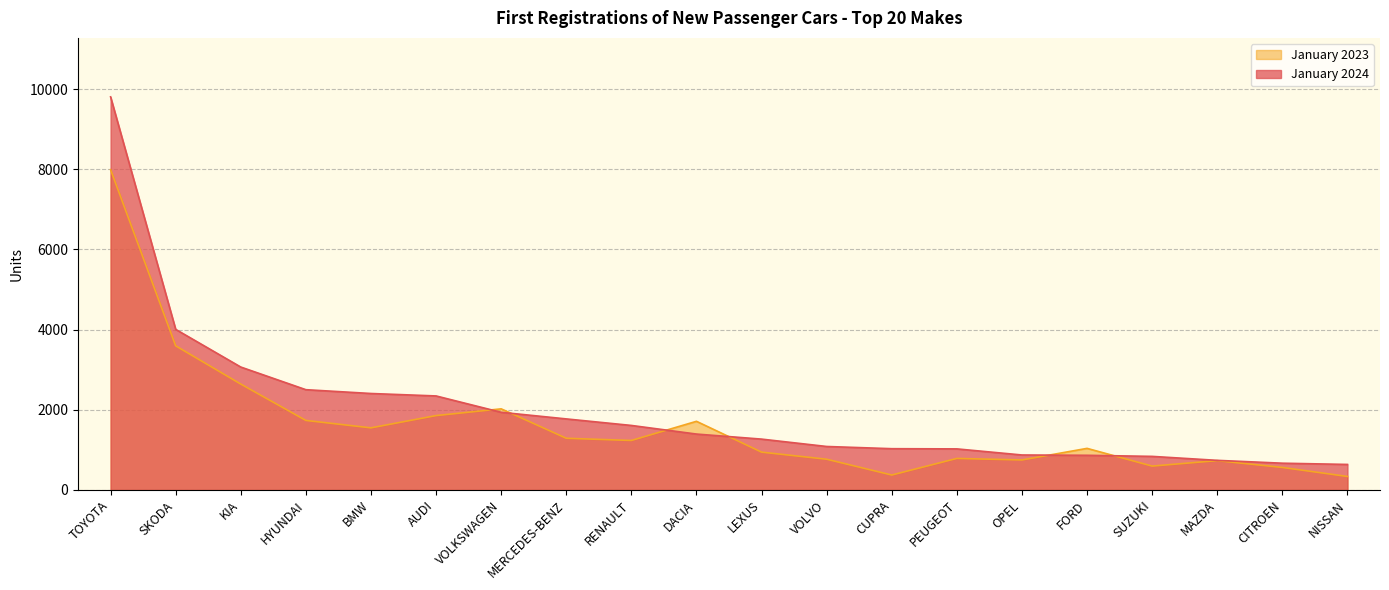

True or false: January 2023 has a value of 615 at LEXUS.

False